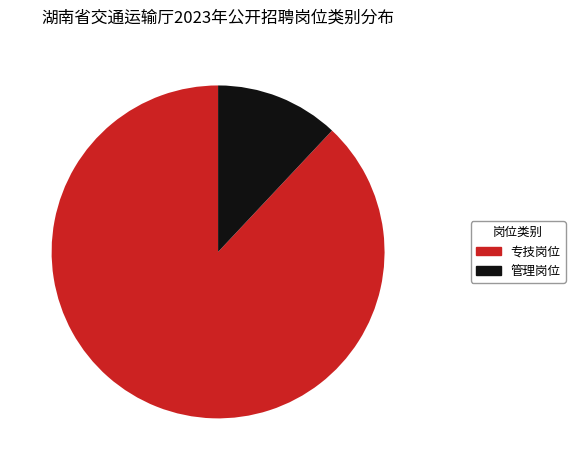

Is there any slice that represents more than half of the pie?

Yes